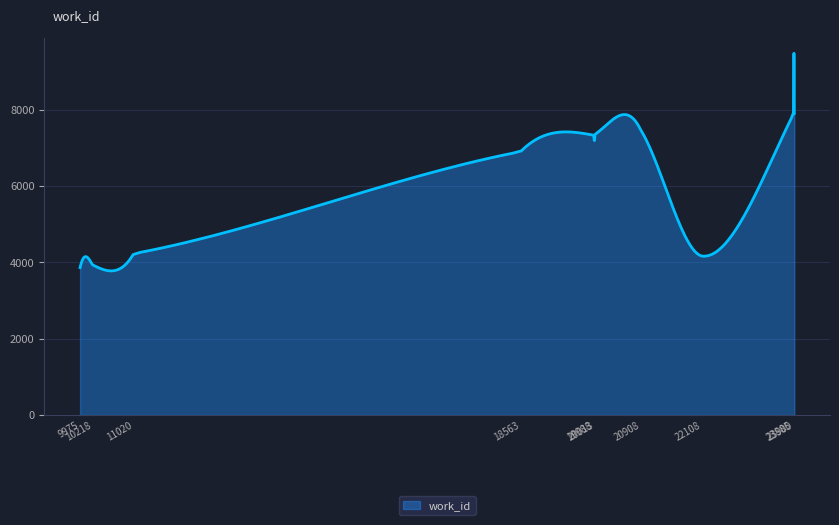

What is the difference between the maximum and minimum values?

5708.3